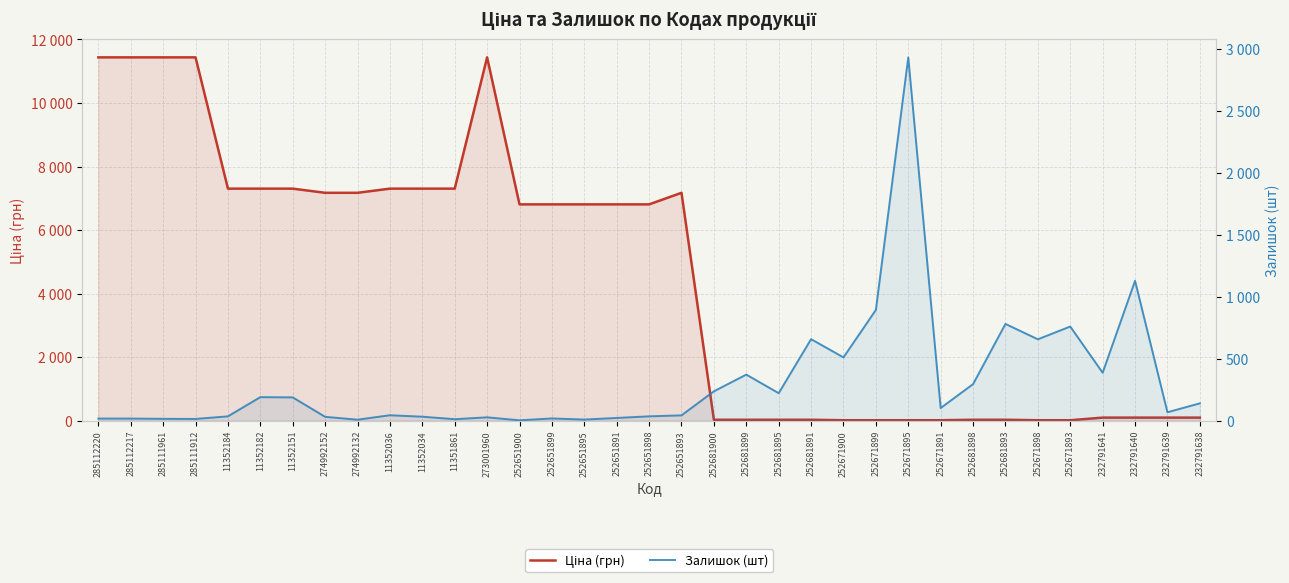

True or false: Залишок (шт) has a value of 372.0 at 252681899.

True